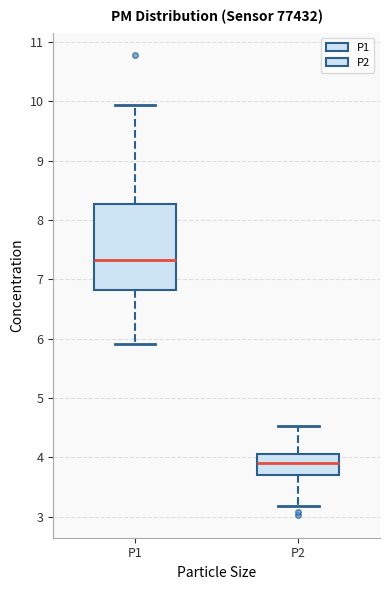

Reading left to right, read every box against the y-axis: the position of its median line, the range the box covers, and the ends of its whiskers. The values are not printed on the chart, so give them approximately, as read against the axis.

P1: median 7.3, box 6.8 to 8.3, whiskers 5.9 to 9.9
P2: median 3.9, box 3.7 to 4.1, whiskers 3.2 to 4.5